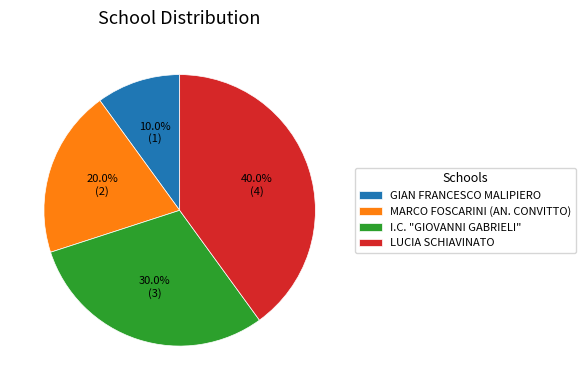

What percentage is the MARCO FOSCARINI (AN. CONVITTO) slice, to the nearest percent?

20%